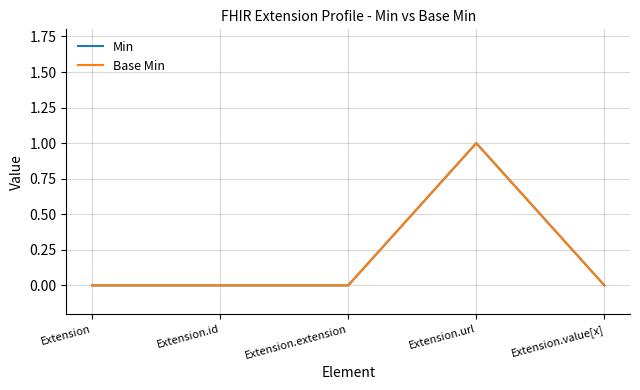

Which series has the widest spread of values?

Min